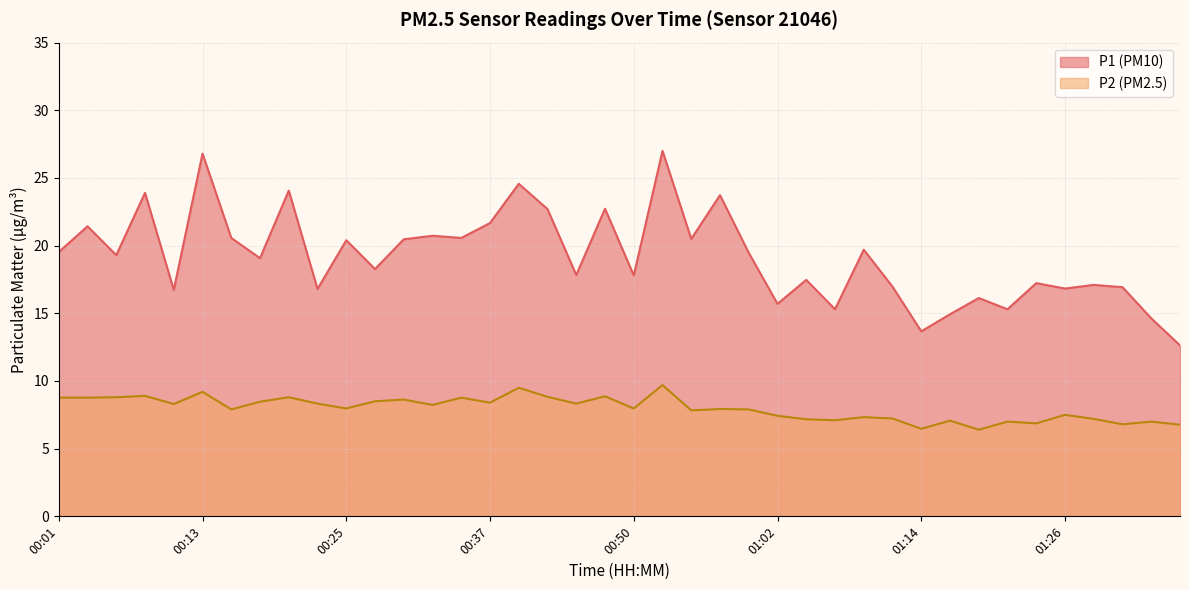

True or false: P2 and P1 intersect in this chart.

False